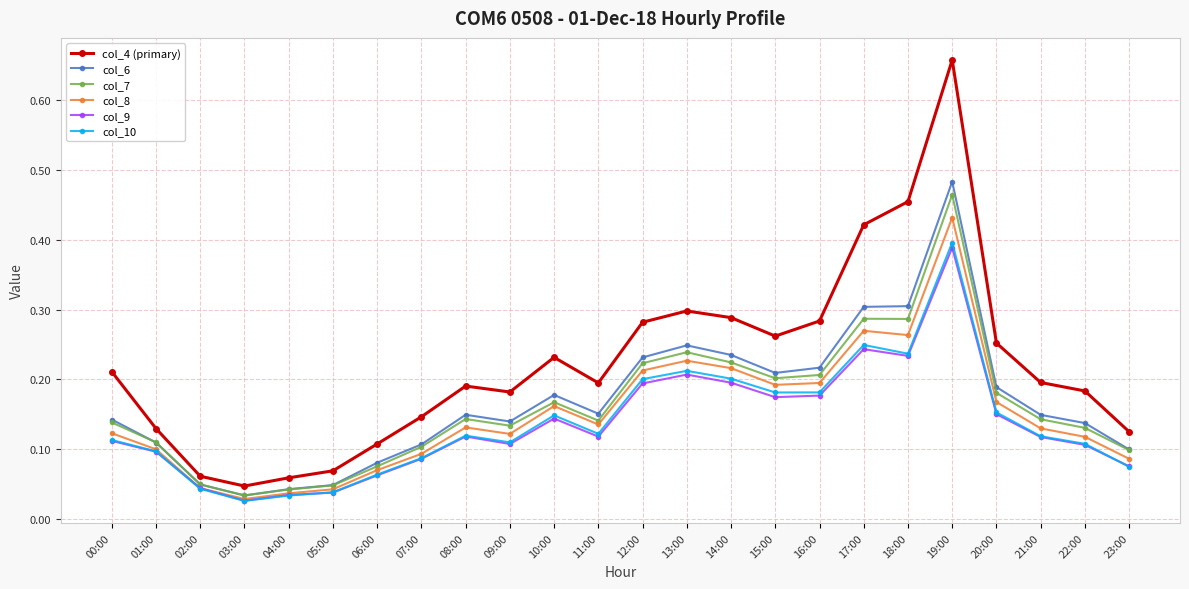

What is the sum of all col_7 values?

3.9